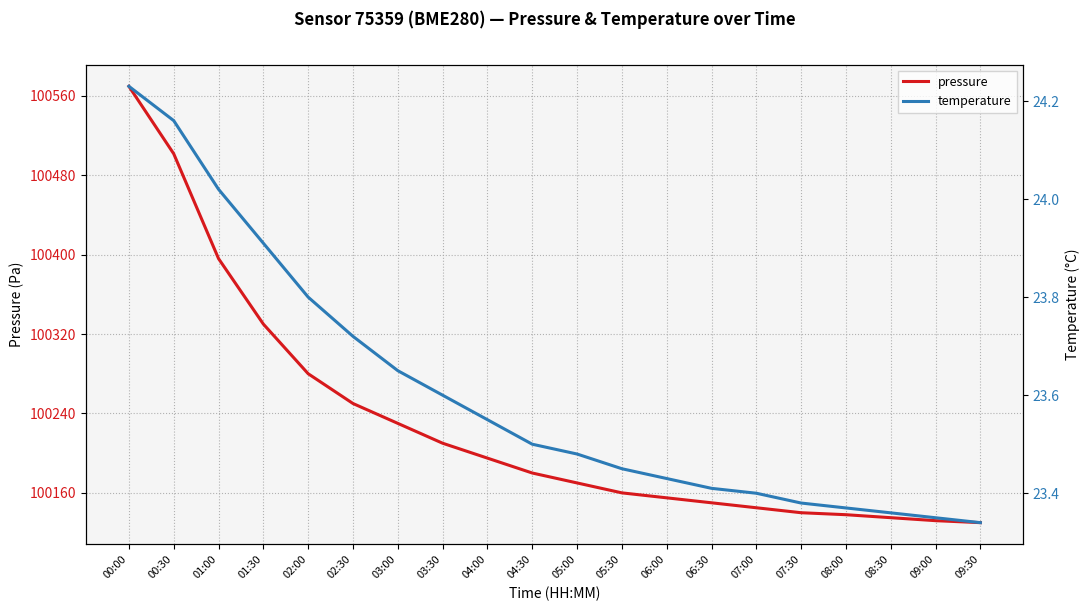

Reading left to right, what are all the values shown in this chart?

pressure: 00:00=100569.5	00:30=100501.5	01:00=100395.9	01:30=100330.0	02:00=100280.0	02:30=100250.0	03:00=100230.0	03:30=100210.0	04:00=100195.0	04:30=100180.0	05:00=100170.0	05:30=100160.0	06:00=100155.0	06:30=100150.0	07:00=100145.0	07:30=100140.0	08:00=100138.0	08:30=100135.0	09:00=100132.0	09:30=100130.0
temperature: 00:00=24.2	00:30=24.2	01:00=24.0	01:30=23.9	02:00=23.8	02:30=23.7	03:00=23.6	03:30=23.6	04:00=23.6	04:30=23.5	05:00=23.5	05:30=23.4	06:00=23.4	06:30=23.4	07:00=23.4	07:30=23.4	08:00=23.4	08:30=23.4	09:00=23.4	09:30=23.3